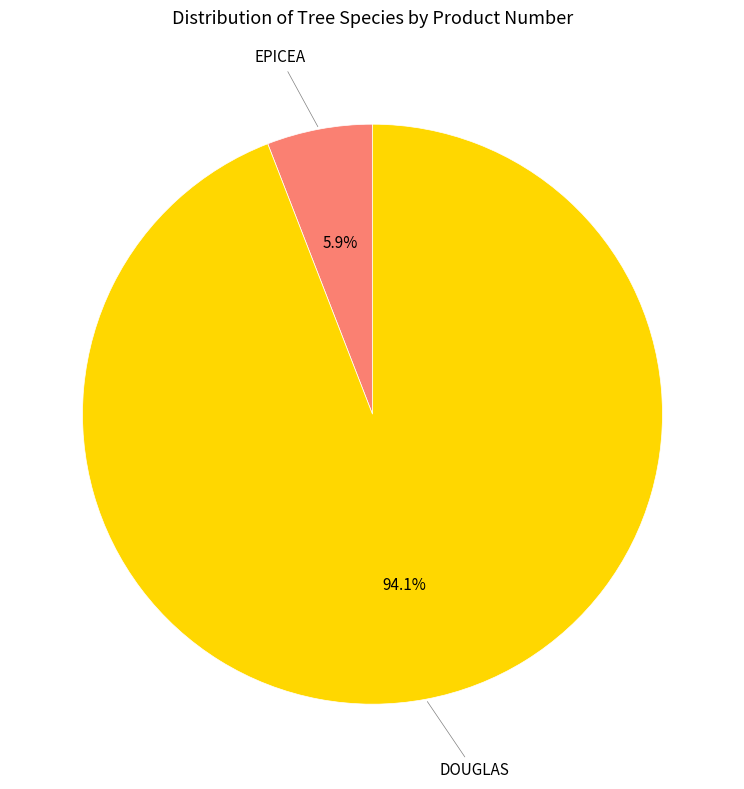

What percentage is the DOUGLAS slice, to the nearest percent?

94%